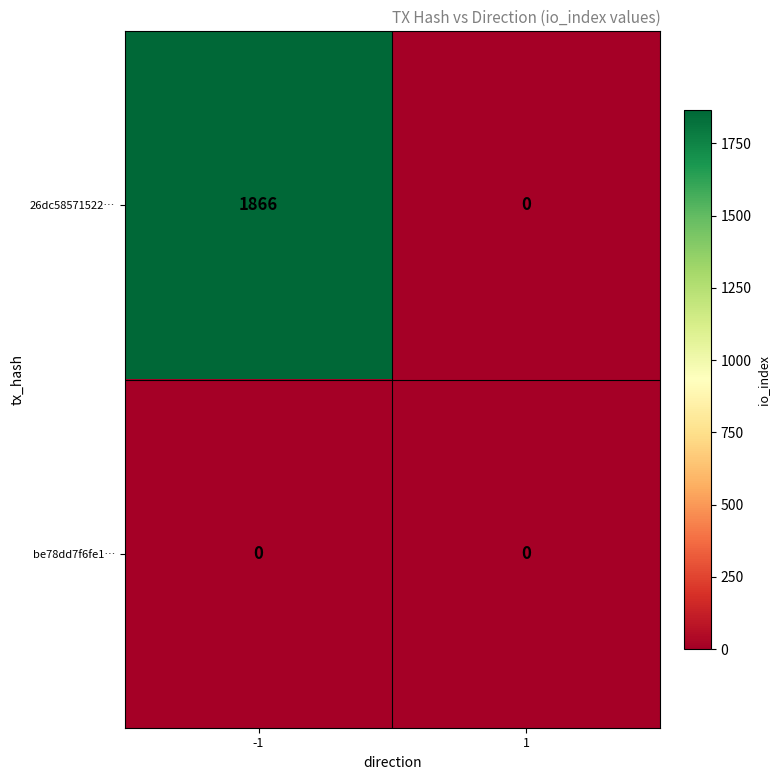

How many series are shown in this chart?

2